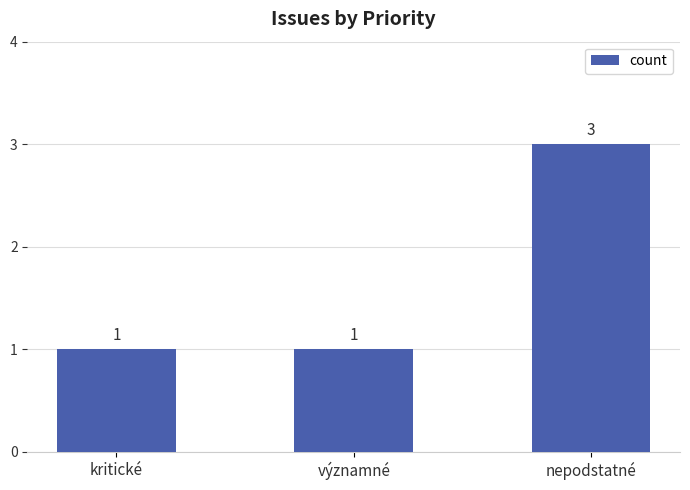

What is the greatest value displayed?

3